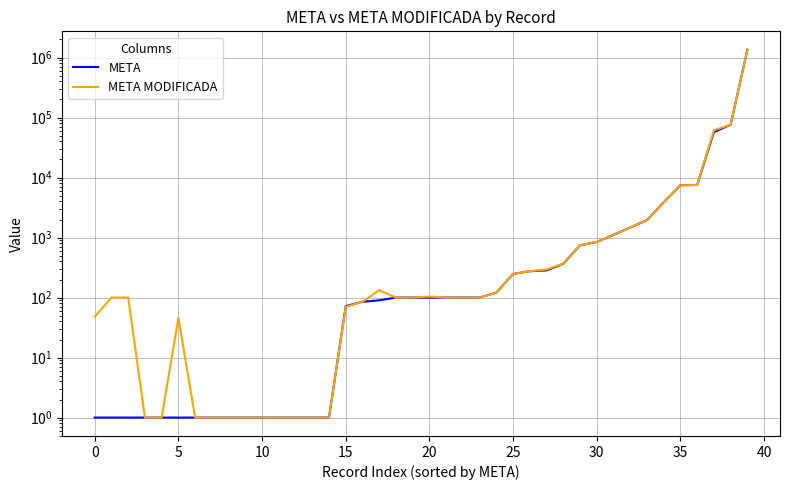

At which category is the sum across all series the highest?

39